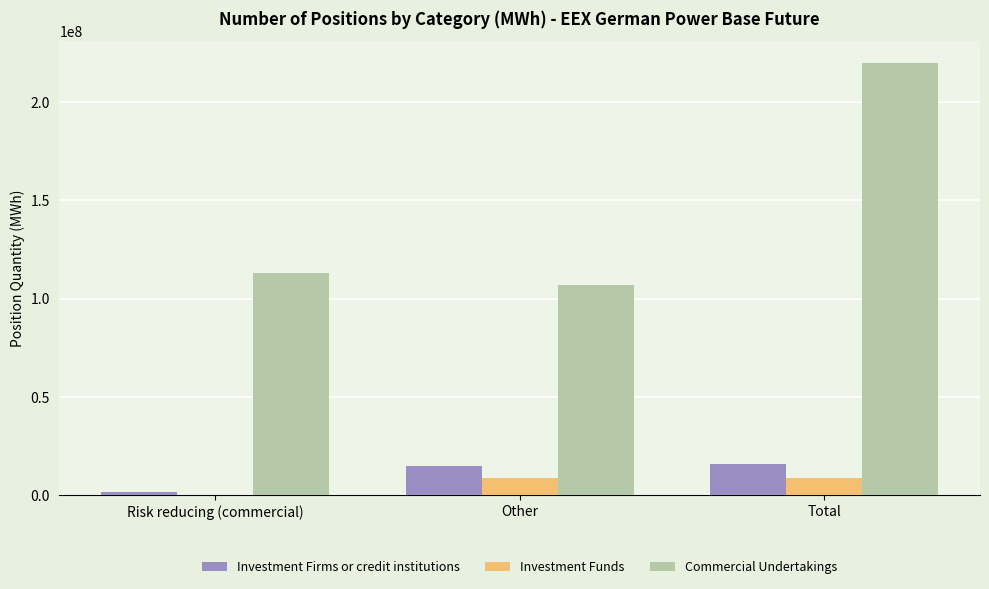

Which series has the largest total across all categories?

Commercial Undertakings